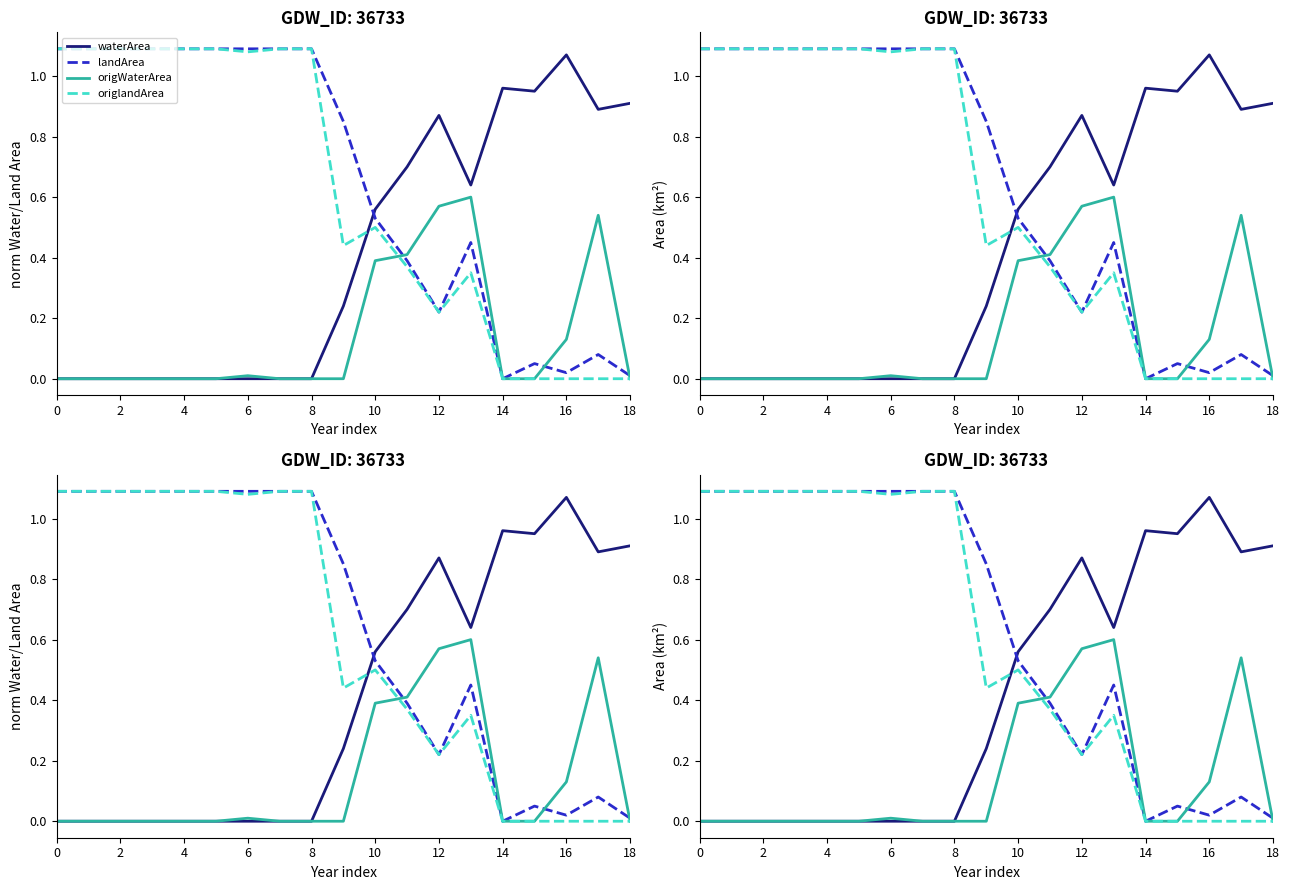

What is the maximum value for waterArea?

1.1